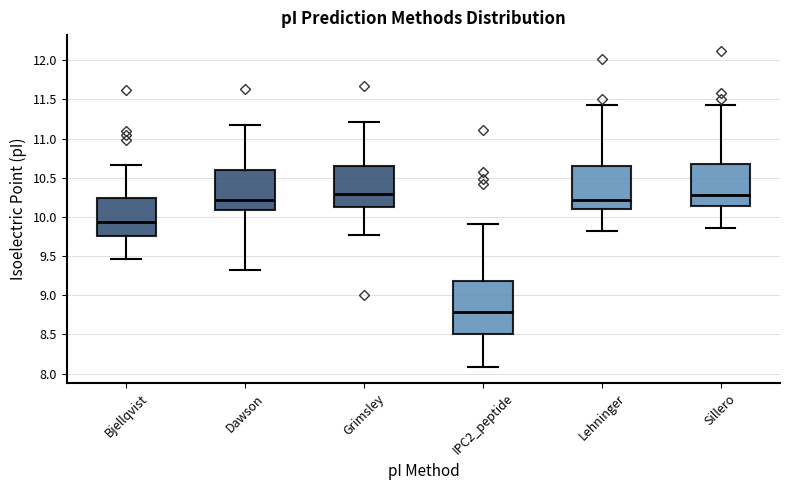

Reading left to right, read every box against the y-axis: the position of its median line, the range the box covers, and the ends of its whiskers. The values are not printed on the chart, so give them approximately, as read against the axis.

Bjellqvist: median 9.95, box 9.75 to 10.25, whiskers 9.45 to 10.65
Dawson: median 10.20, box 10.10 to 10.60, whiskers 9.35 to 11.15
Grimsley: median 10.30, box 10.10 to 10.65, whiskers 9.75 to 11.20
IPC2_peptide: median 8.80, box 8.50 to 9.20, whiskers 8.10 to 9.90
Lehninger: median 10.20, box 10.10 to 10.65, whiskers 9.80 to 11.45
Sillero: median 10.30, box 10.15 to 10.65, whiskers 9.85 to 11.45